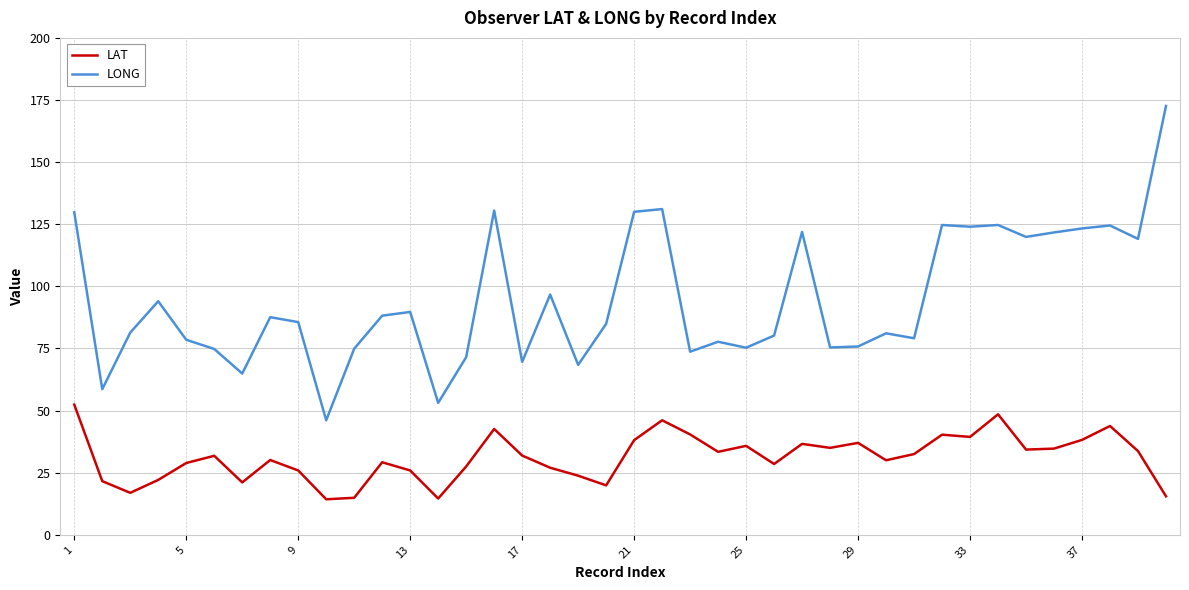

What is the minimum value shown in the chart?

14.3